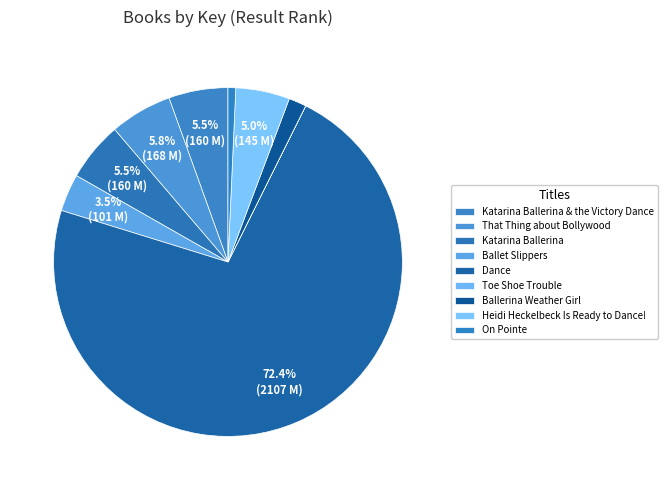

What percentage is NOT represented by On Pointe?

99.3%